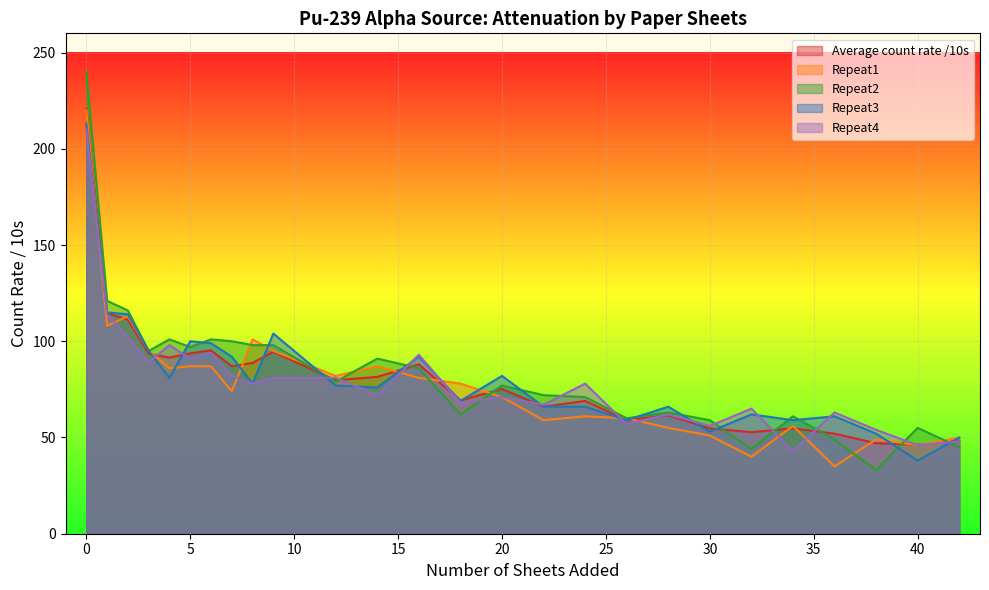

Does the chart display data point markers on the line(s)?

No